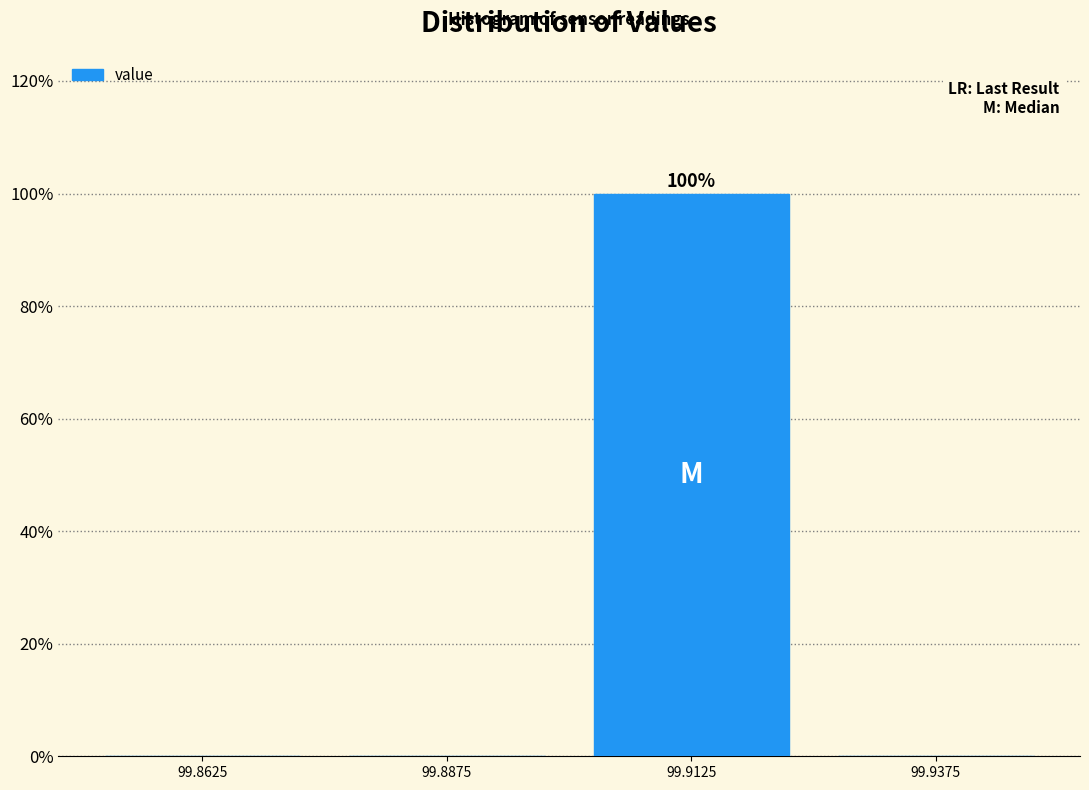

Which range on the x-axis has the tallest bar?

99.900 to 99.925